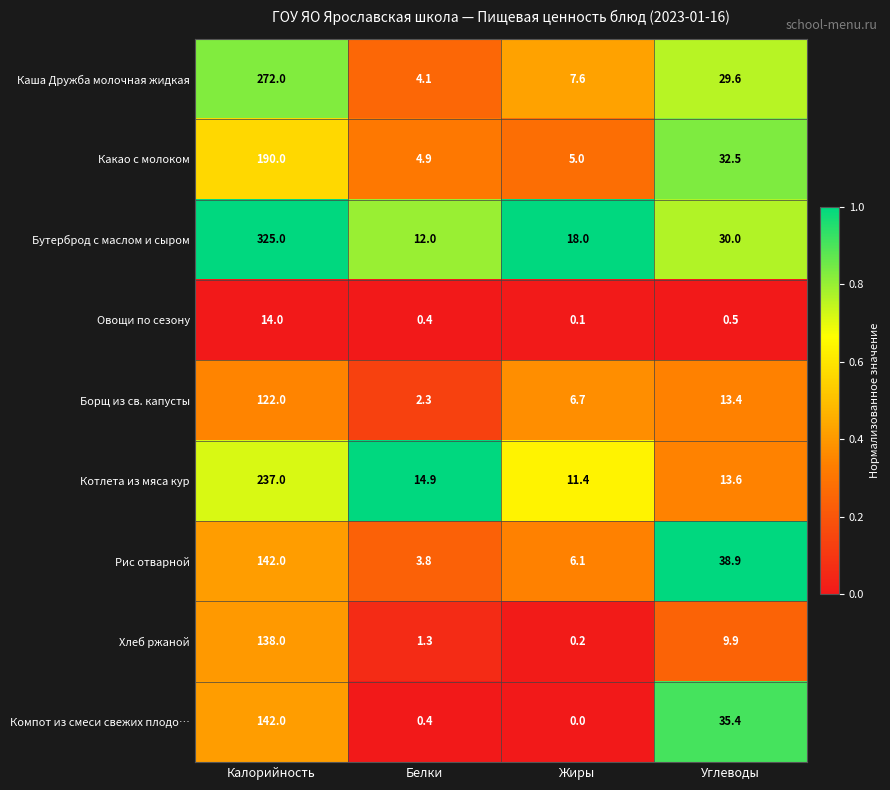

Which series has the widest spread of values?

Бутерброд с маслом и сыром